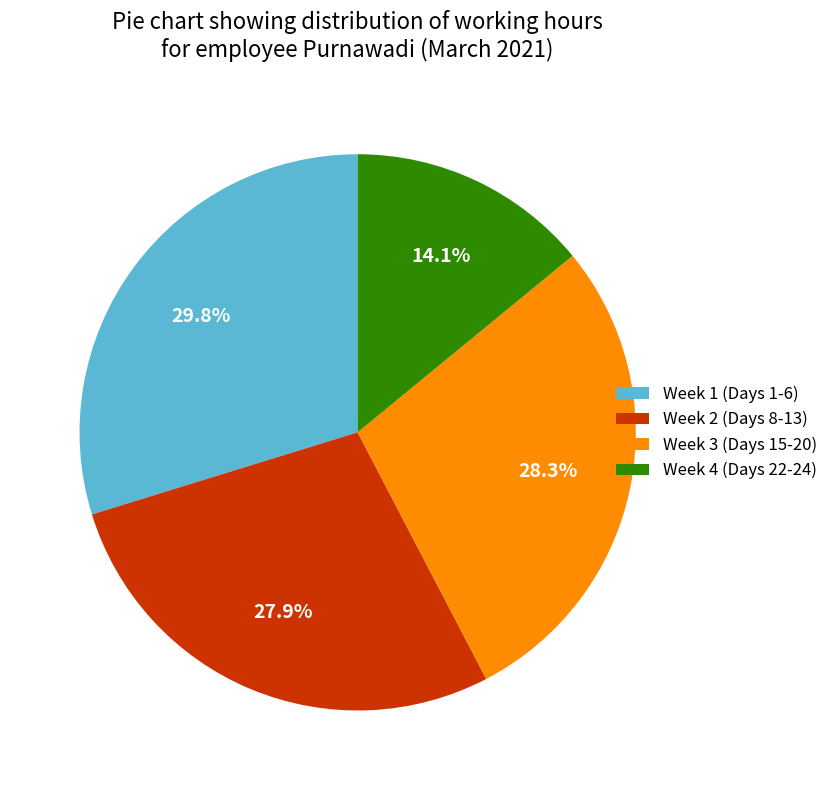

Which has a higher value, Week 1 (Days 1-6) or Week 2 (Days 8-13)?

Week 1 (Days 1-6)